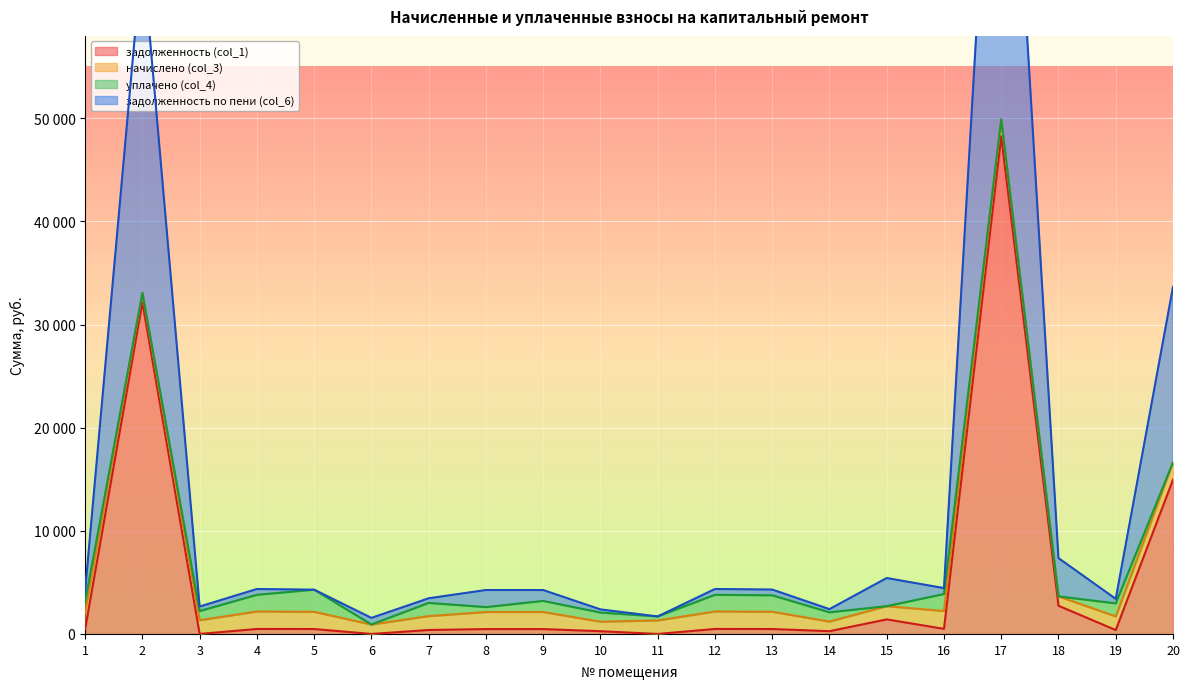

True or false: задолженность по пени (col_6) has a value of 3270.6 at 15.

False